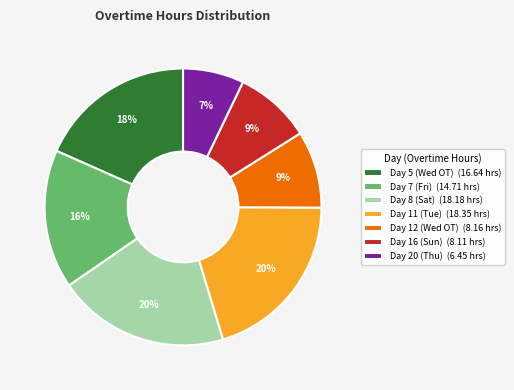

Is there any slice that represents more than half of the pie?

No